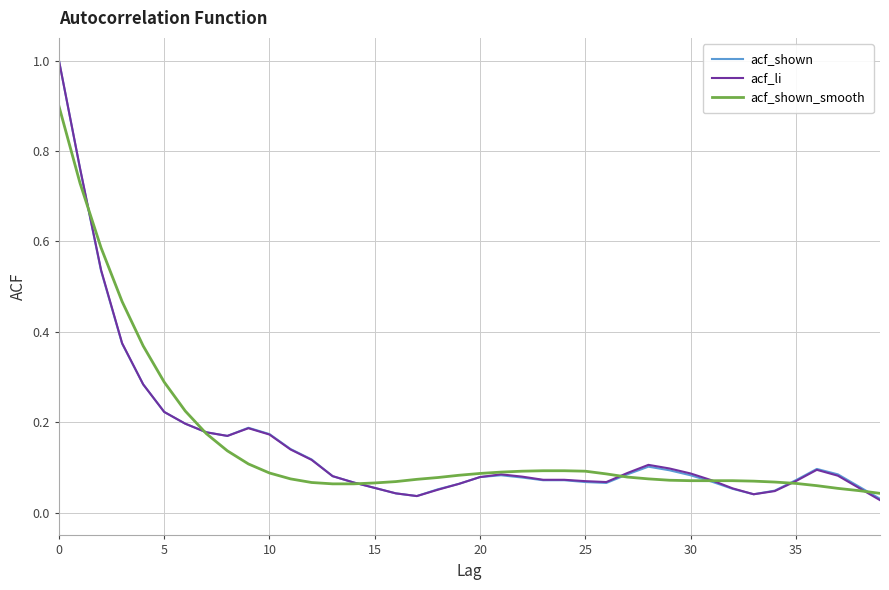

What is the greatest value displayed?

1.0